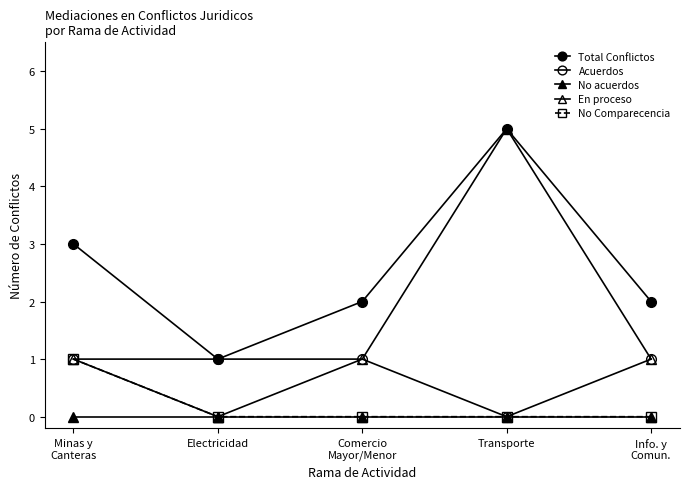

Is this an area chart (filled region under the line)?

No